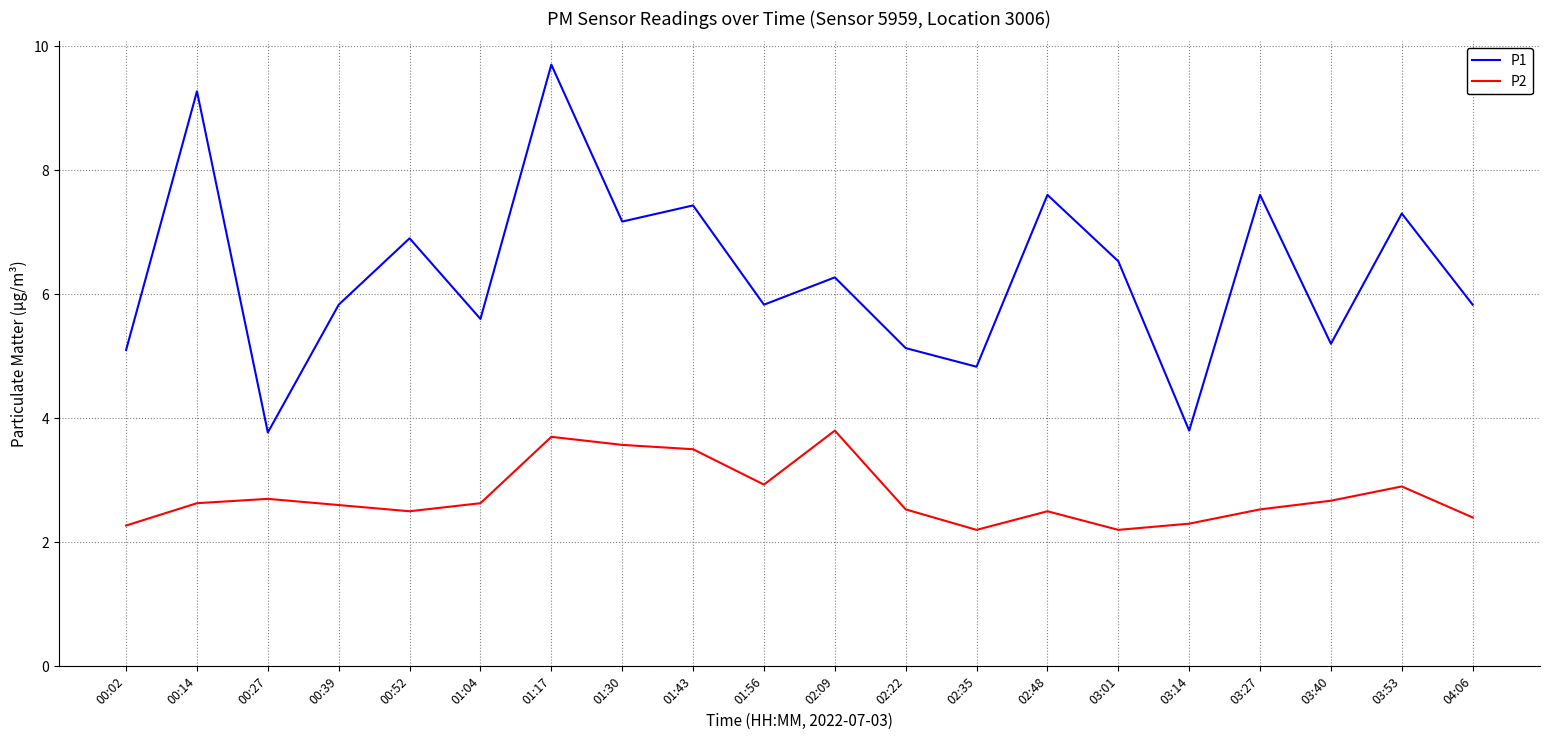

Rank the series at 00:39 from lowest to highest value.

P2, P1